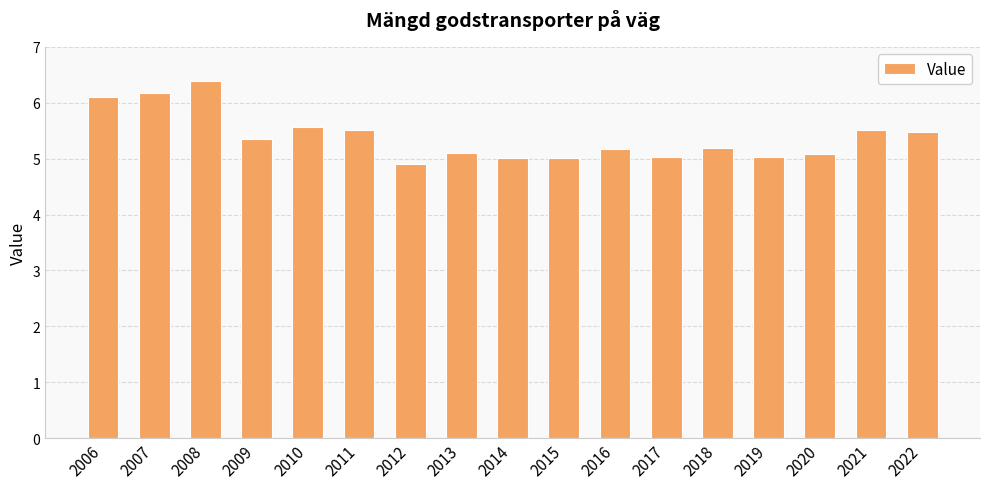

Reading left to right, extract all data points from this chart.

2006=6.1	2007=6.2	2008=6.4	2009=5.3	2010=5.6	2011=5.5	2012=4.9	2013=5.1	2014=5.0	2015=5.0	2016=5.2	2017=5.0	2018=5.2	2019=5.0	2020=5.1	2021=5.5	2022=5.5